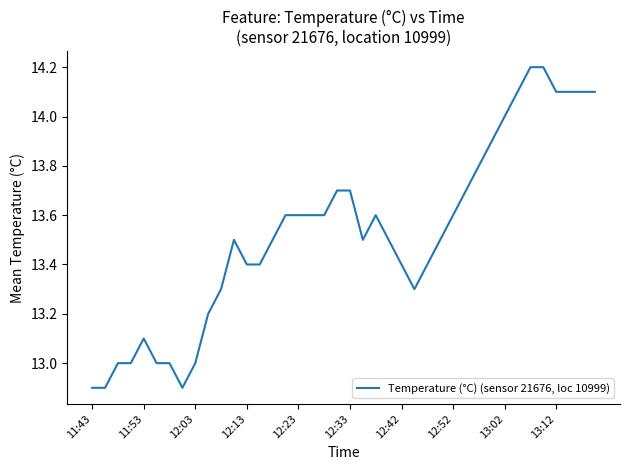

Reading left to right, what are all the values shown in this chart?

12.9	12.9	13.0	13.0	13.1	13.0	13.0	12.9	13.0	13.2	13.3	13.5	13.4	13.4	13.5	13.6	13.6	13.6	13.6	13.7	13.7	13.5	13.6	13.5	13.4	13.3	13.4	13.5	13.6	13.7	13.8	13.9	14.0	14.1	14.2	14.2	14.1	14.1	14.1	14.1